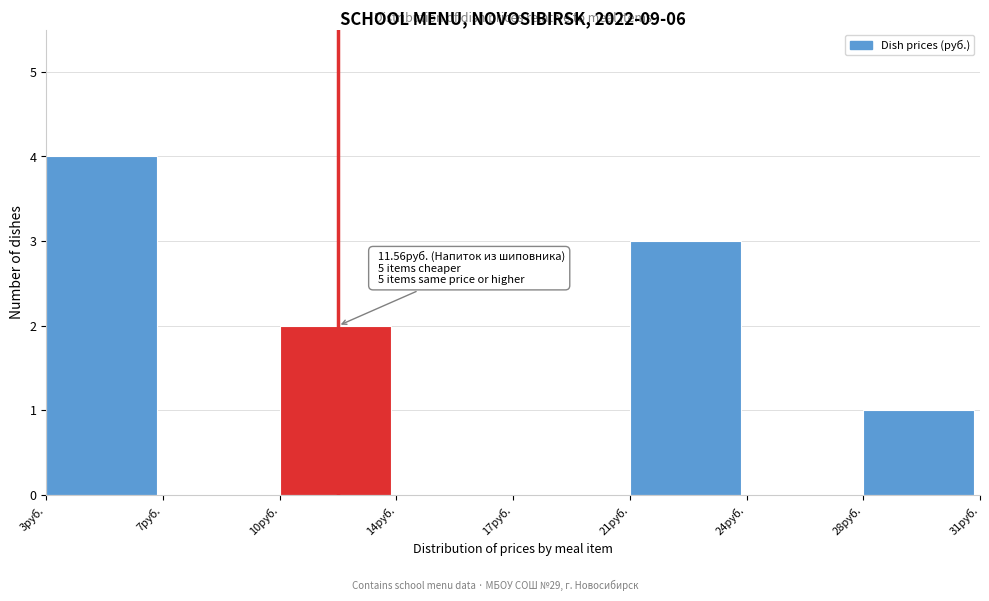

Reading left to right, transcribe all the data shown in this chart.

3руб.=4	7руб.=0	10руб.=2	14руб.=0	17руб.=0	21руб.=3	24руб.=0	28руб.=1